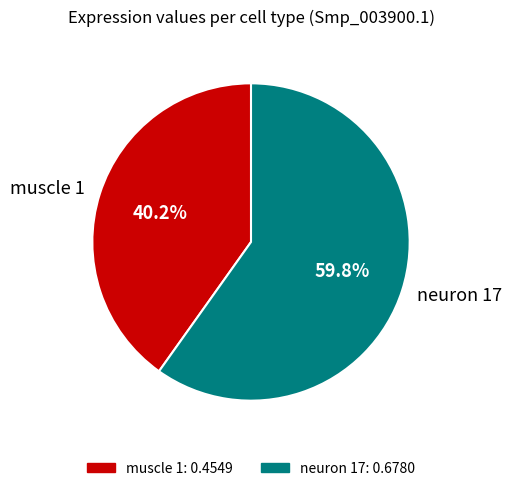

Which slice represents more than half of the pie?

neuron 17